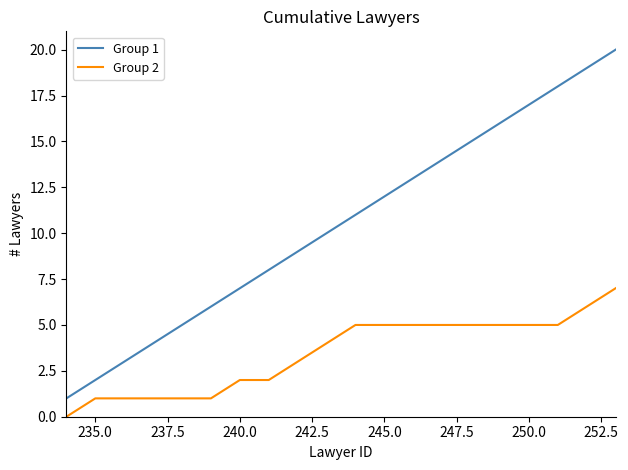

What is the sum of all Group 1 values?

210